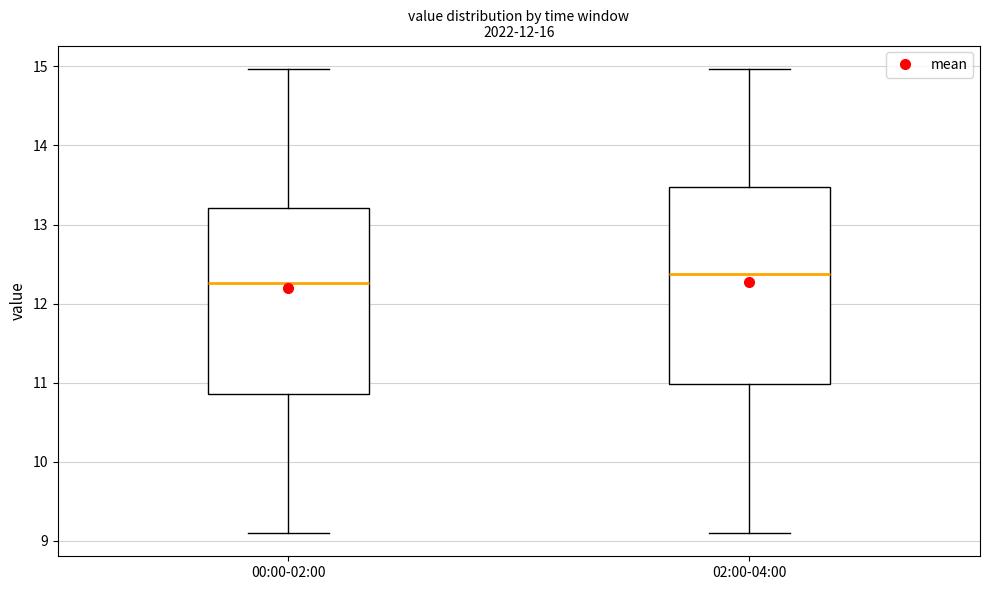

Where does the lower whisker of the box for 02:00-04:00 end on the y-axis? The values are not printed on the chart, so give them approximately, as read against the axis.

9.1